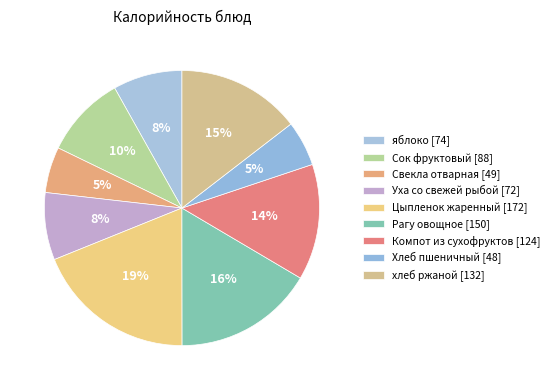

To the nearest percent, what is the combined percentage of Компот из сухофруктов and яблоко?

22%